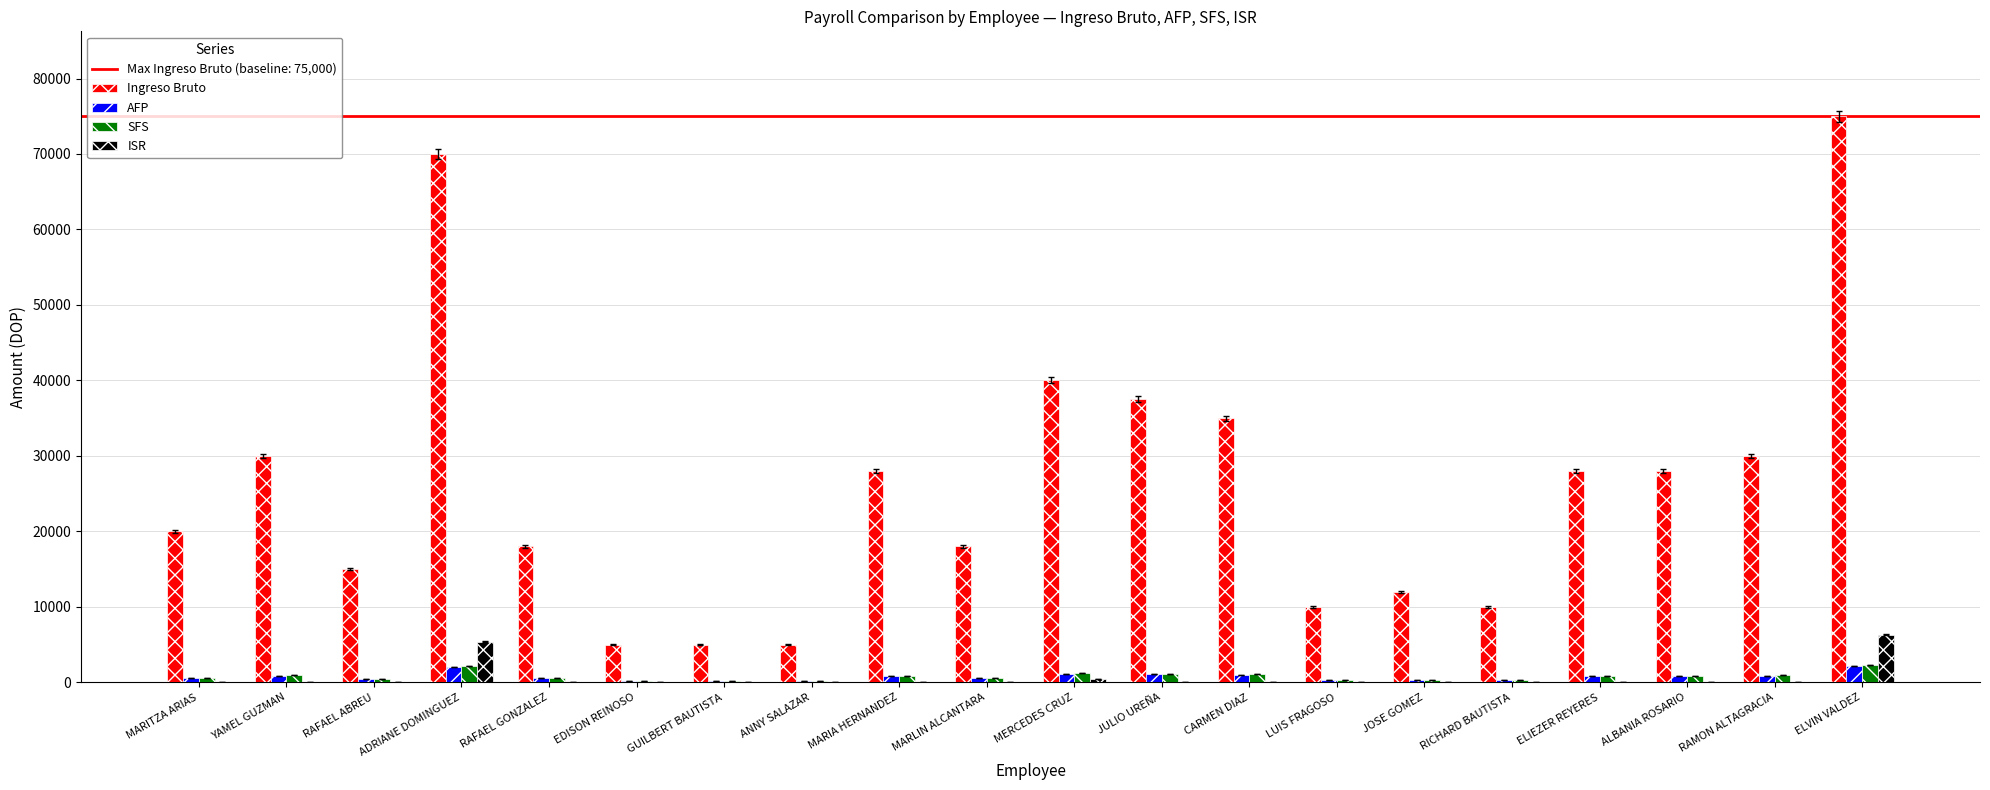

Count the number of data series in this chart.

4